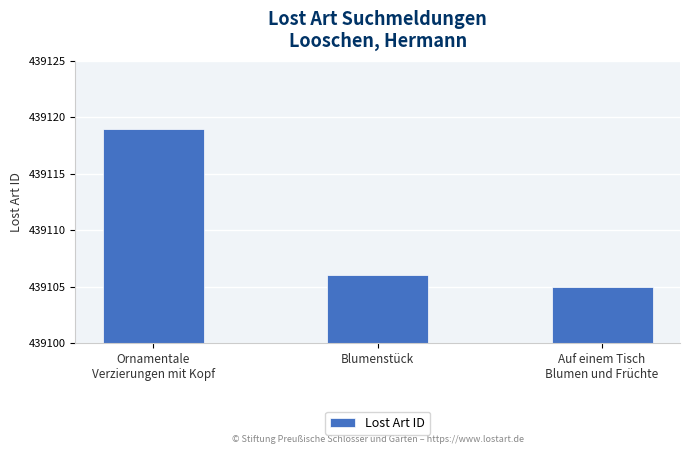

List the labels in order of value, smallest first.

Auf einem Tisch
Blumen und Früchte, Blumenstück, Ornamentale
Verzierungen mit Kopf